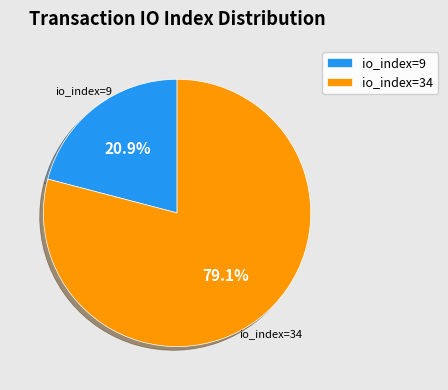

Which category accounts for the majority?

io_index=34